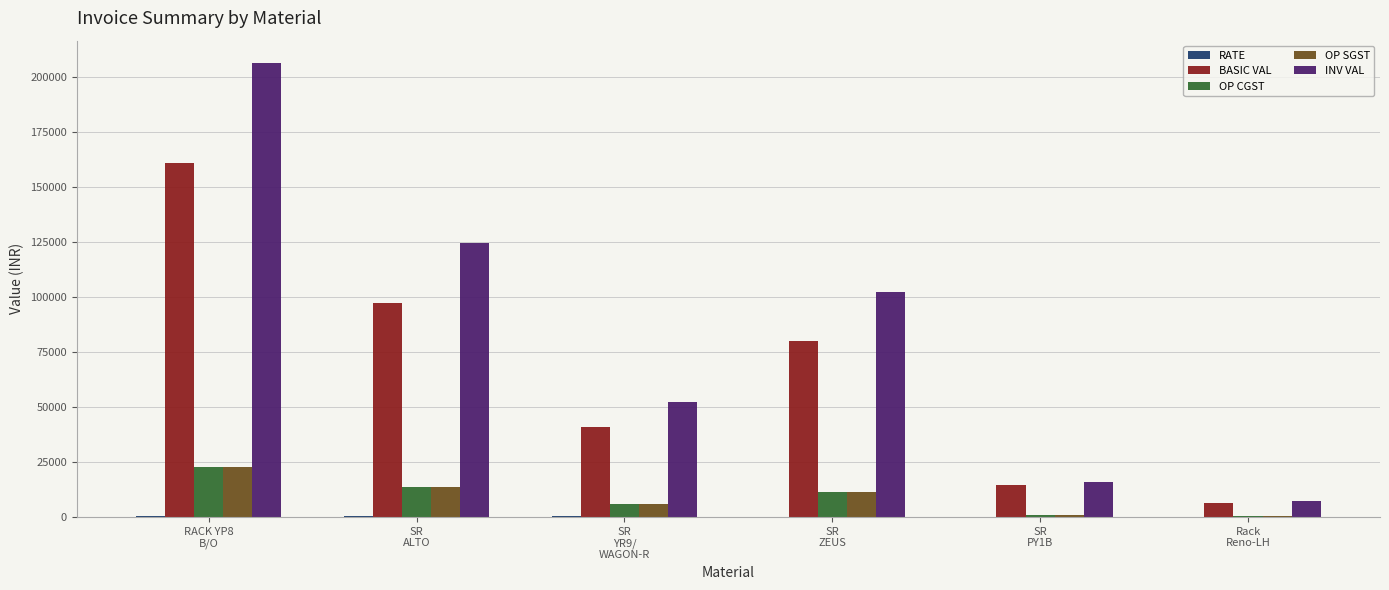

What is the approximate value of BASIC VAL at SR
PY1B?

14400.0